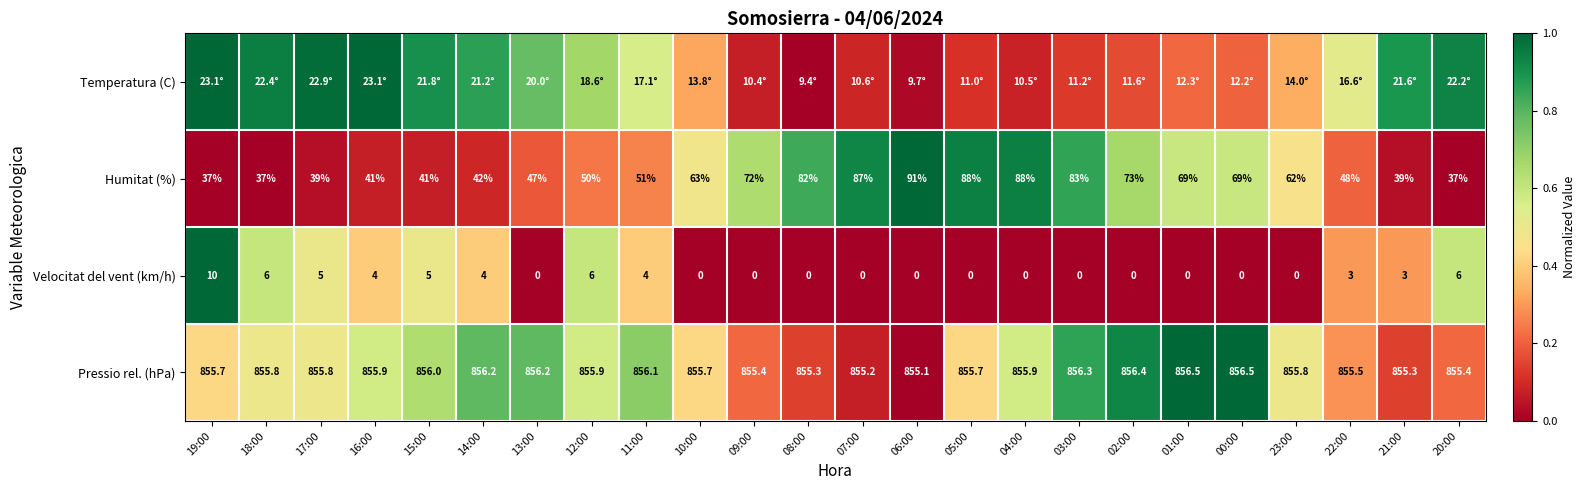

Which series changed the most between 05:00 and 21:00?

Humitat (%)